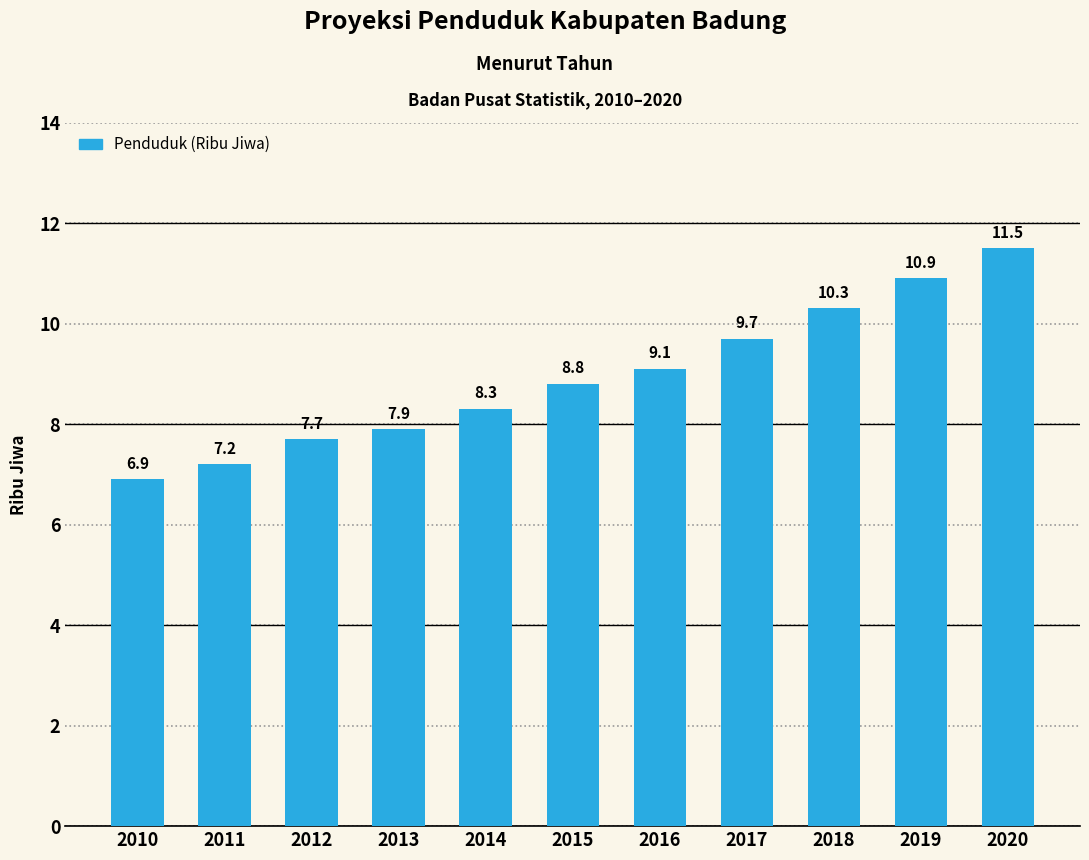

How many categories are shown in the chart?

11